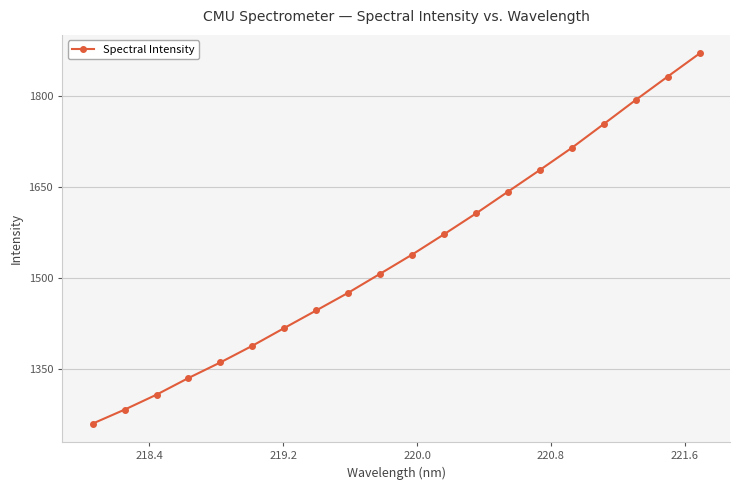

What is the sum of all values?

30791.1